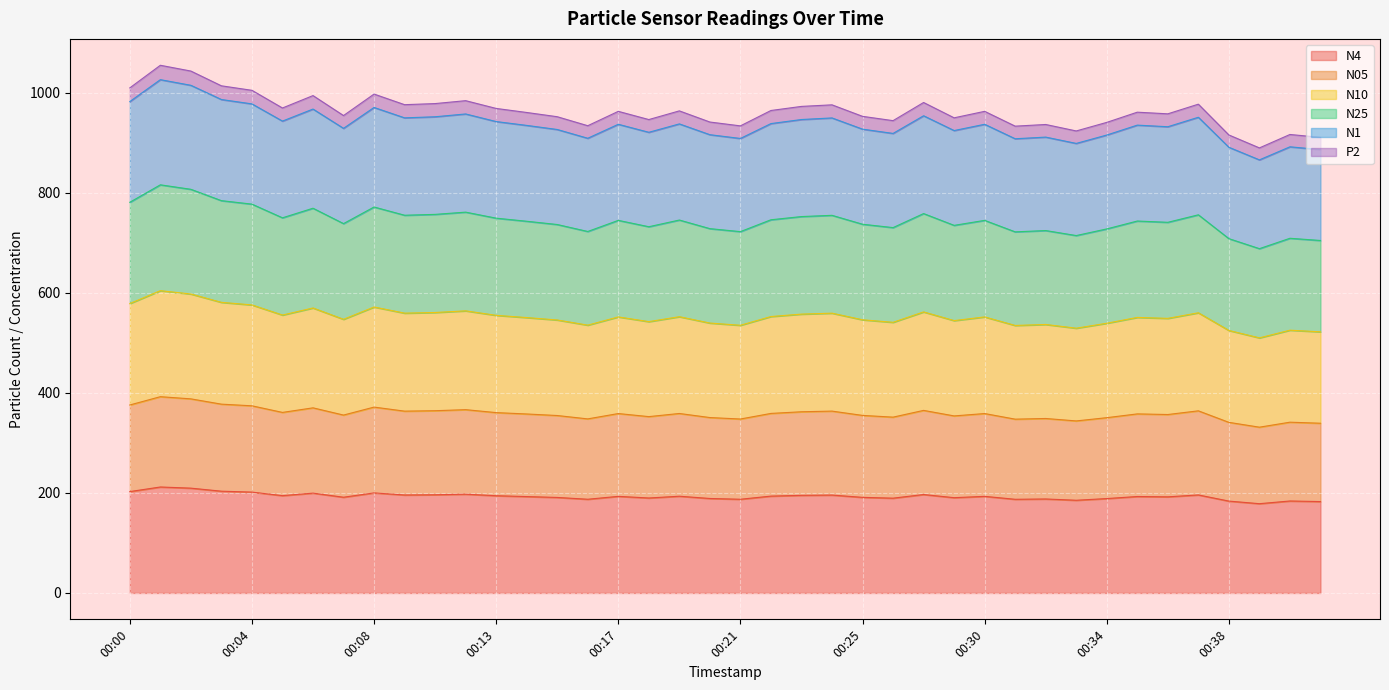

Where is the first local maximum for N10?

00:01